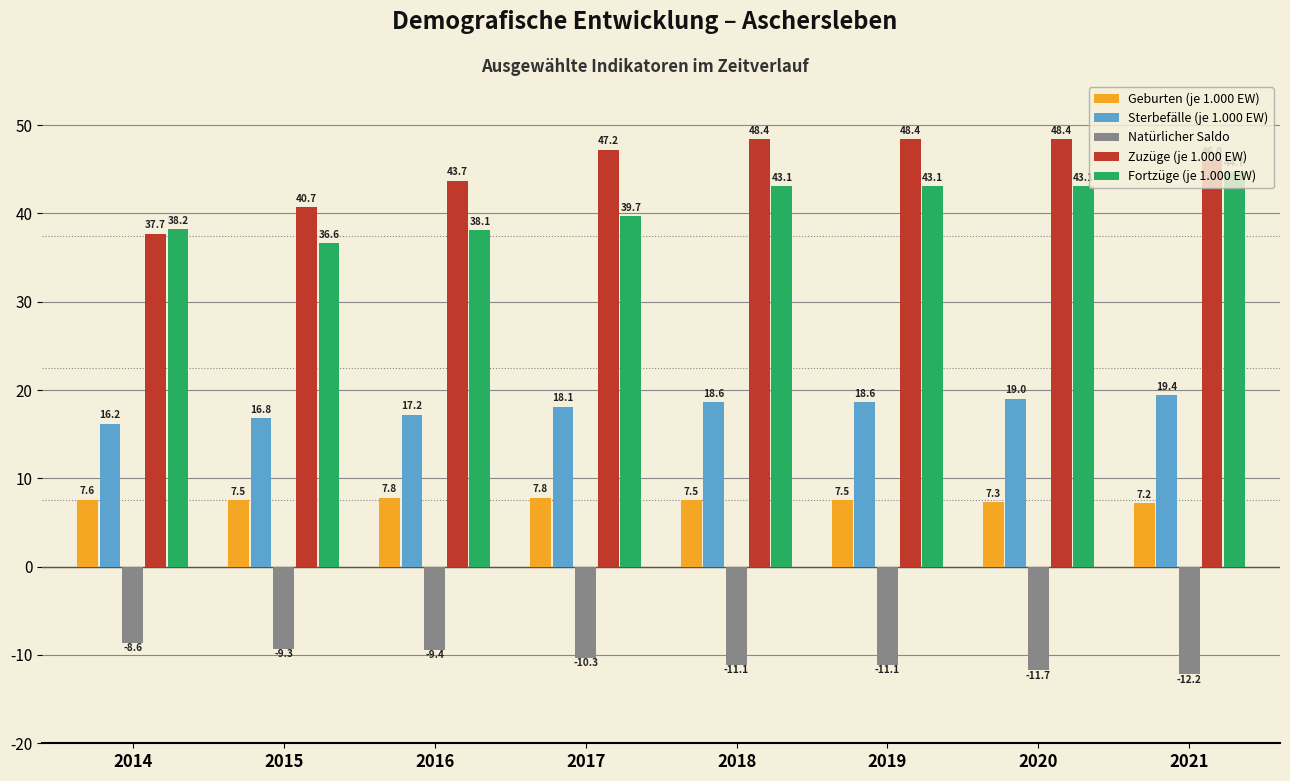

What is the value of the Fortzüge (je 1.000 EW) bar at the 1st from the left?

38.2